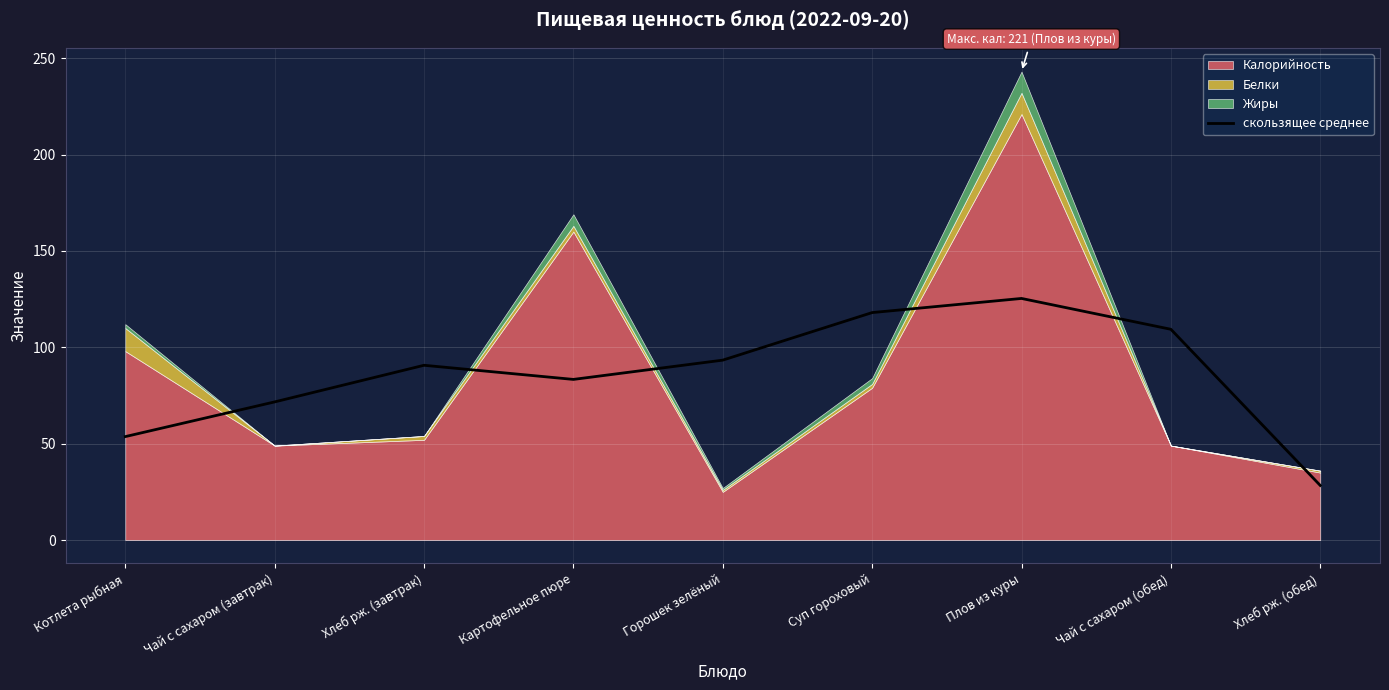

Reading left to right, extract all data points from this chart.

Котлета рыбная=53.7	Чай с сахаром (завтрак)=71.7	Хлеб рж. (завтрак)=90.7	Картофельное пюре=83.3	Горошек зелёный=93.3	Суп гороховый=118.0	Плов из куры=125.3	Чай с сахаром (обед)=109.3	Хлеб рж. (обед)=28.3